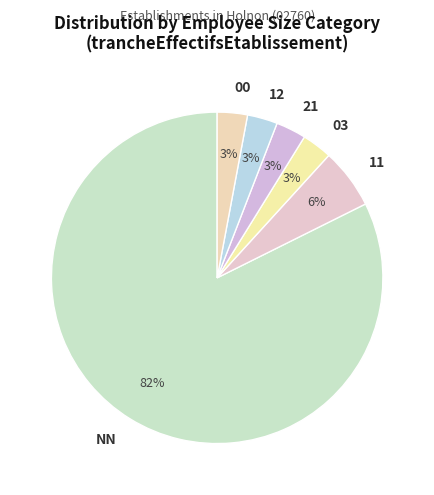

Approximately how many times larger is the value at 12 compared to 11?

0.5